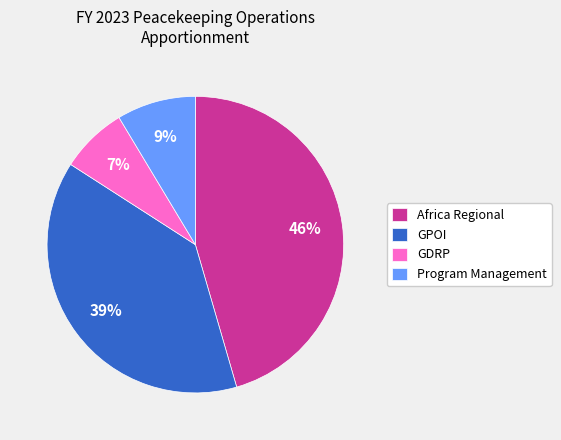

Between GPOI and Program Management, which is larger?

GPOI